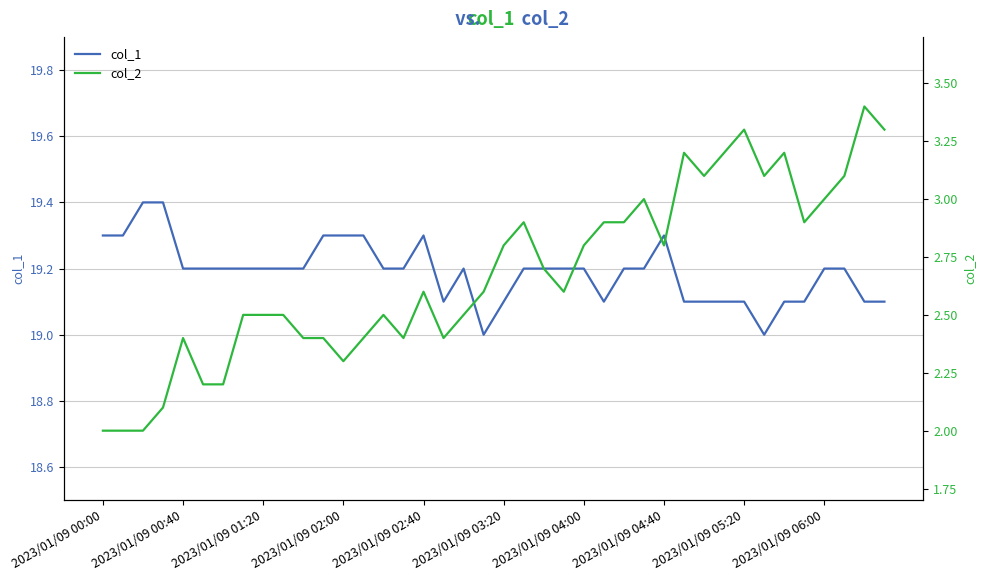

What is the lowest value of the col_1 series?

19.0